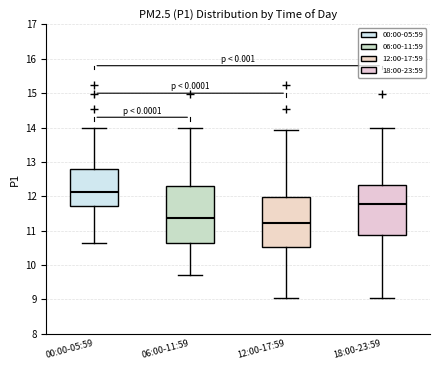

Where is the upper edge of the box for 12:00-17:59 on the y-axis? The values are not printed on the chart, so give them approximately, as read against the axis.

12.0